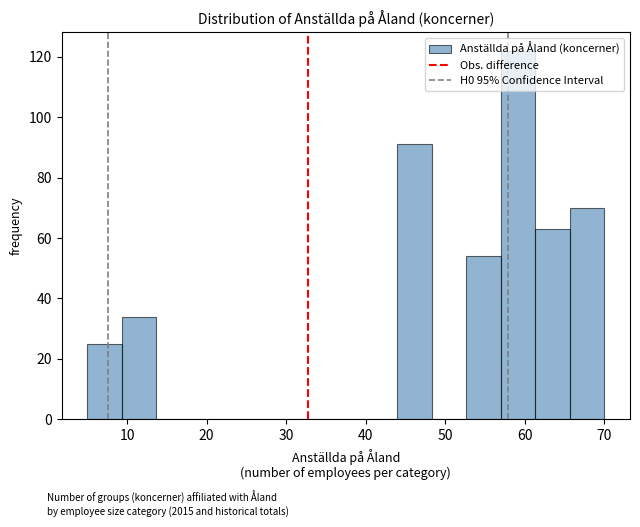

Over which range of the x-axis is the bar tallest?

57 to 61